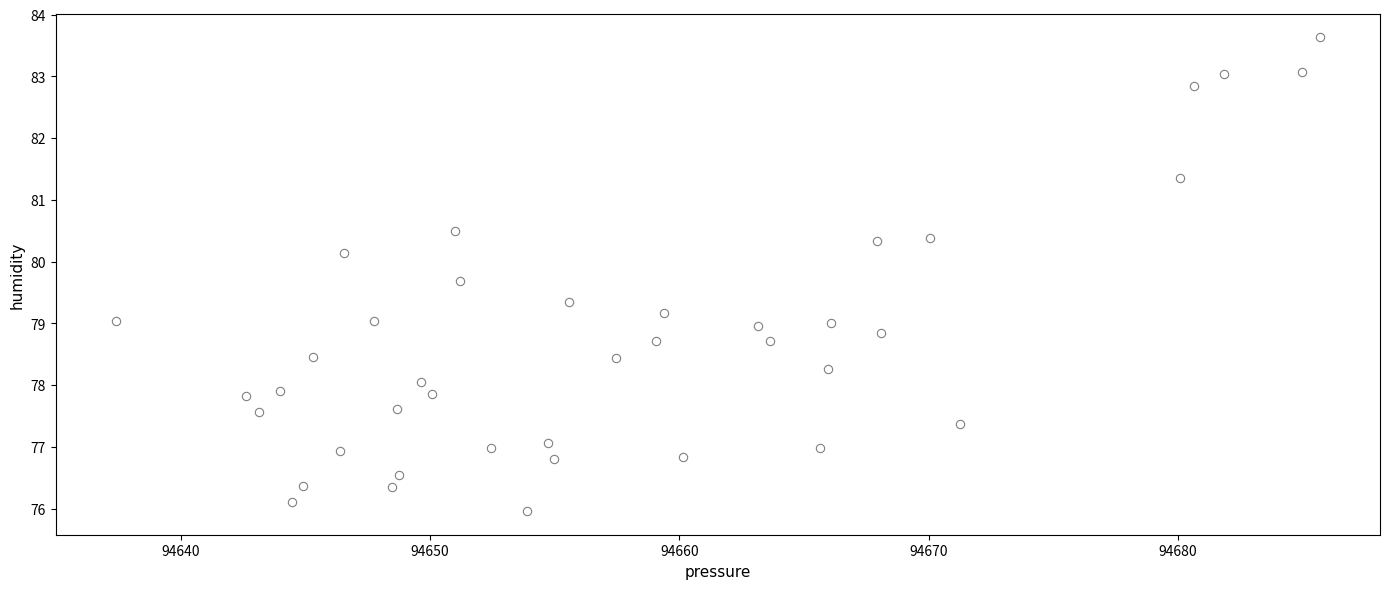

What is the range of X values (max minus min)?

48.3